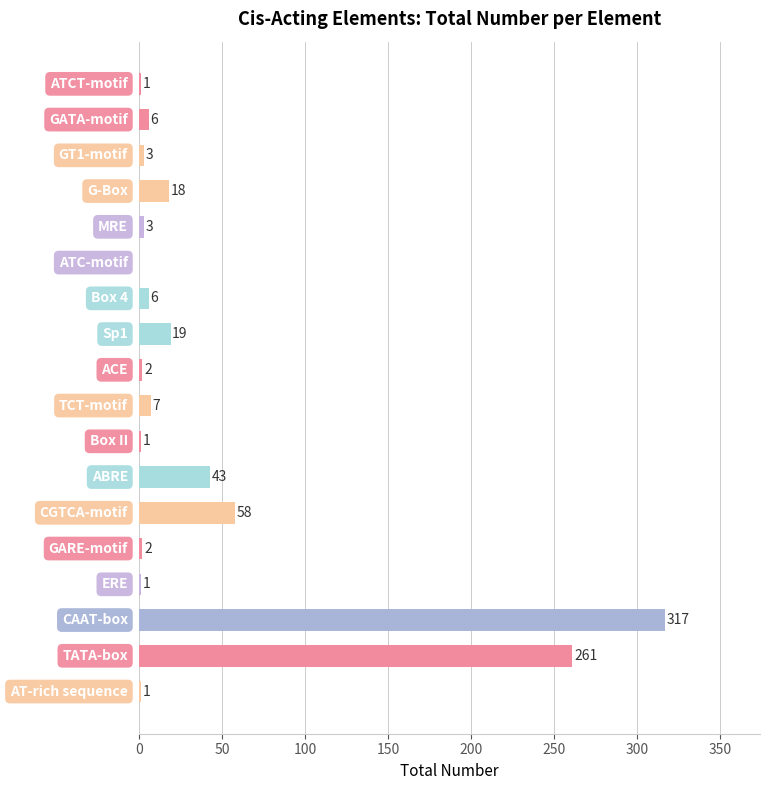

What is the greatest value displayed?

317